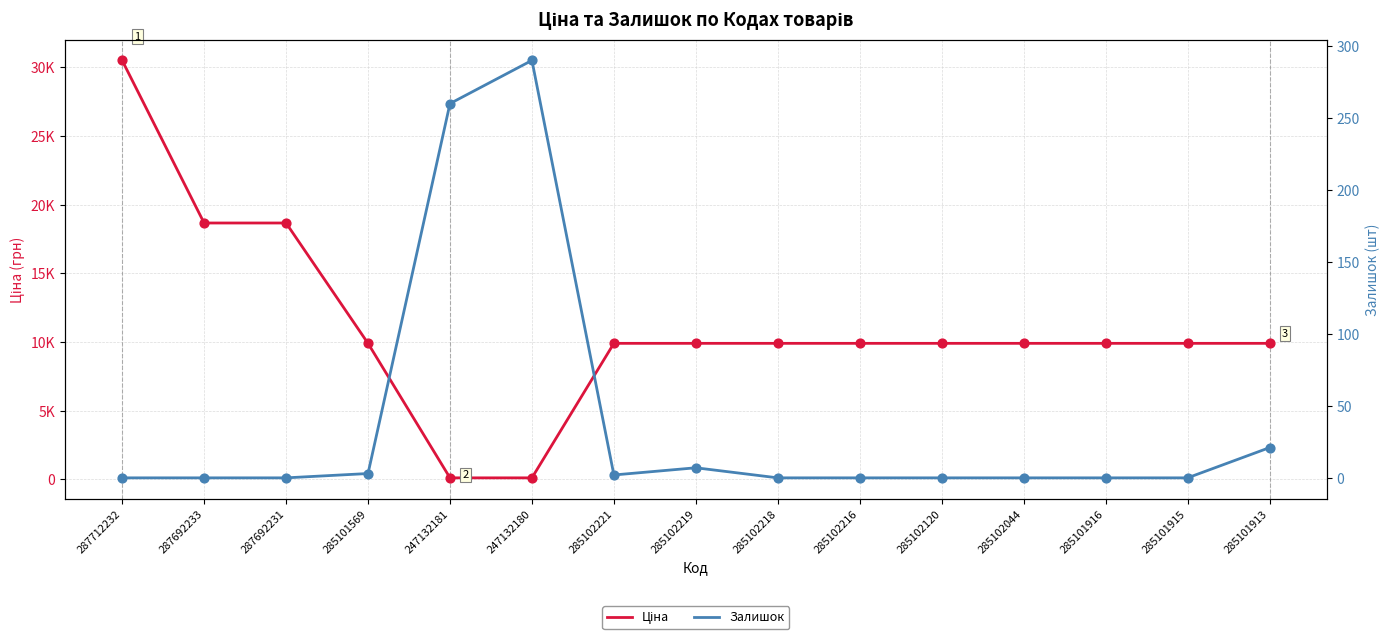

Which series reaches the maximum Y coordinate?

Ціна